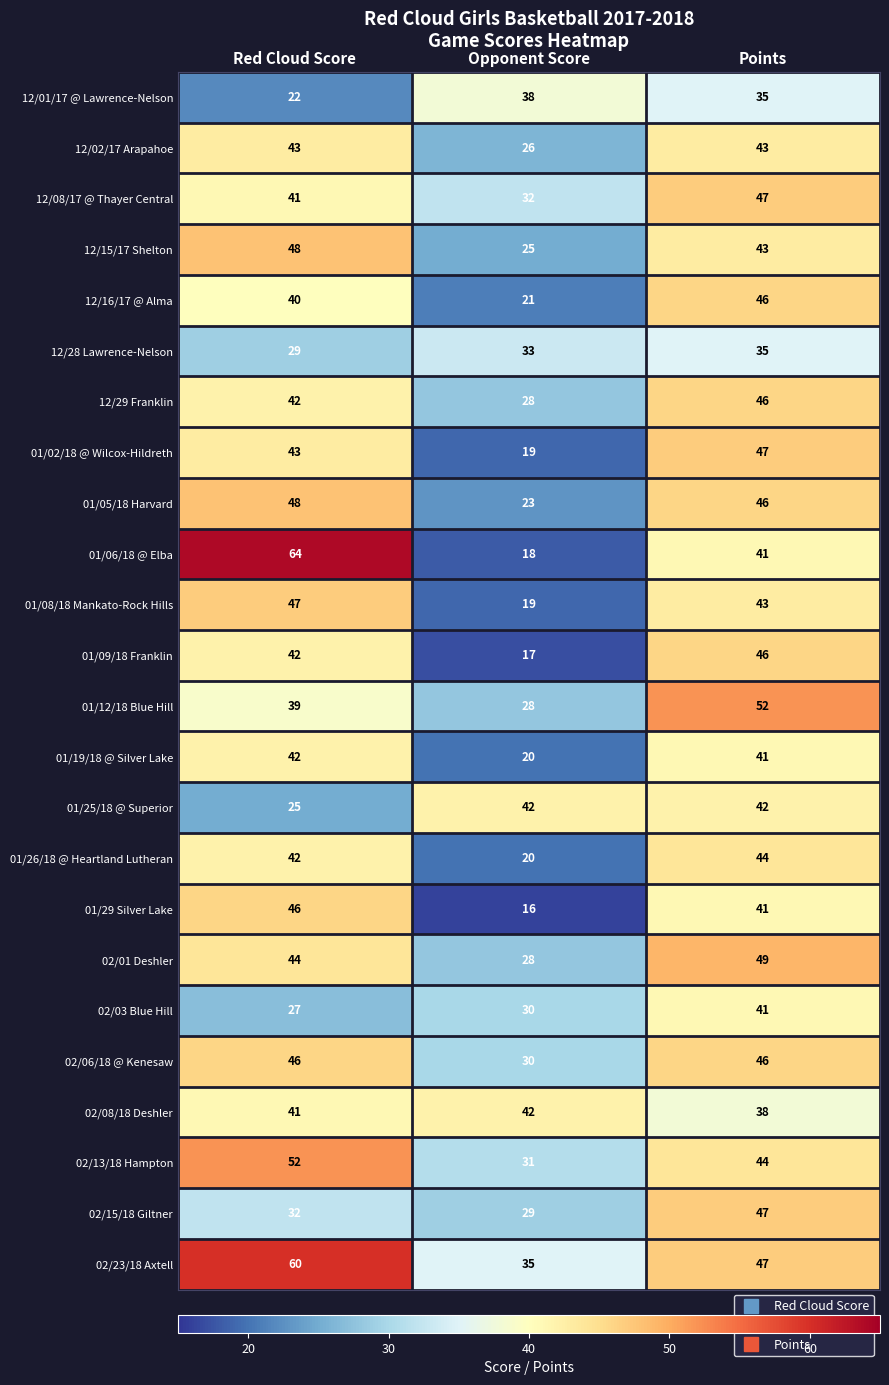

What is the spread (max minus min) of values at Opponent Score?

26